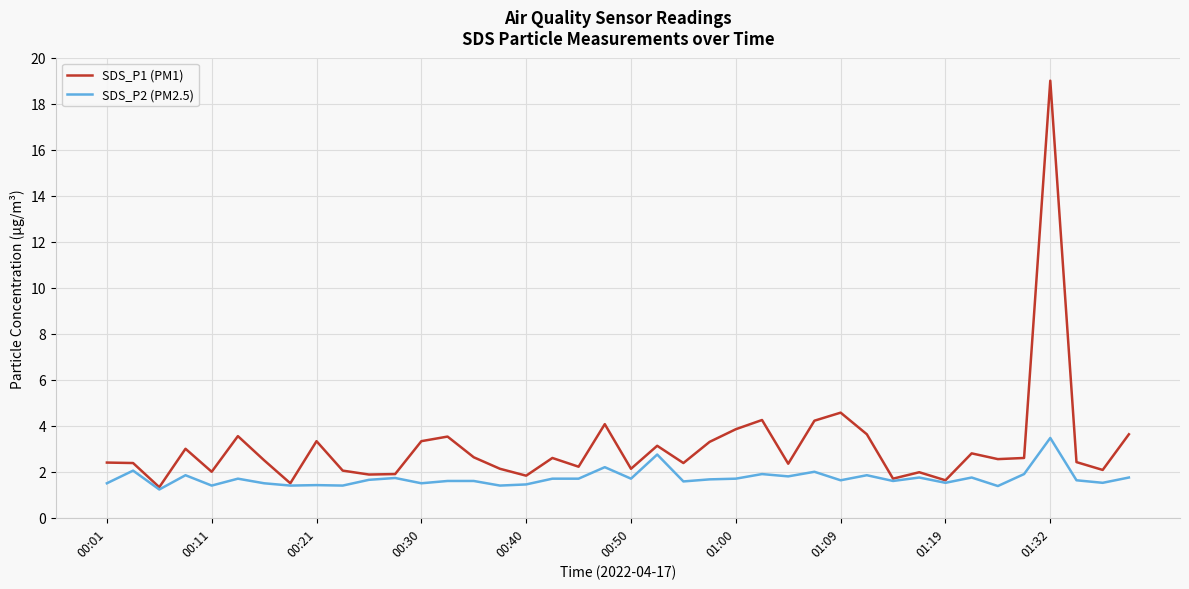

Rank the series by their average value, from lowest to highest.

SDS_P2 (PM2.5), SDS_P1 (PM1)